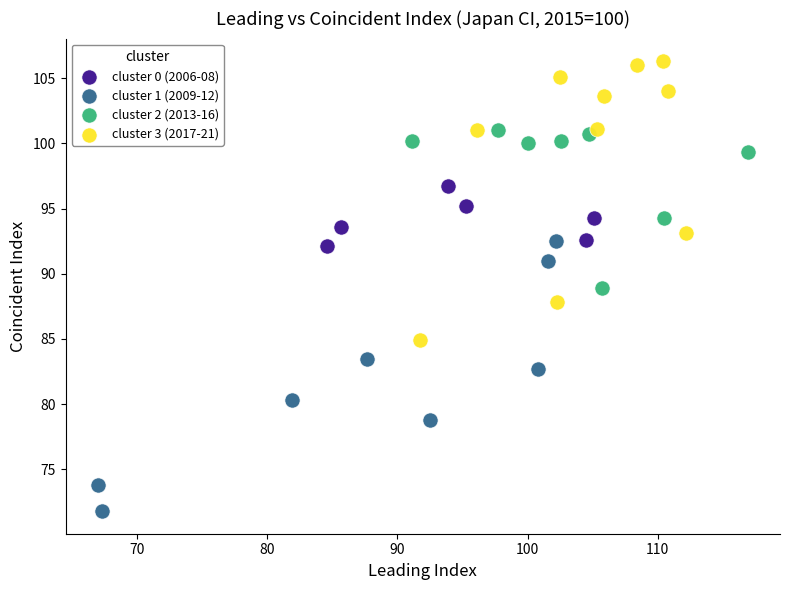

Which series has the widest spread of Y values?

cluster 3 (2017-21)